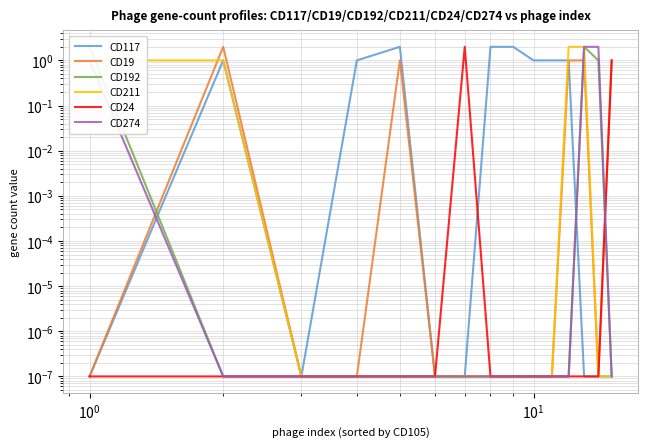

What is the highest value of the CD192 series?

2.0